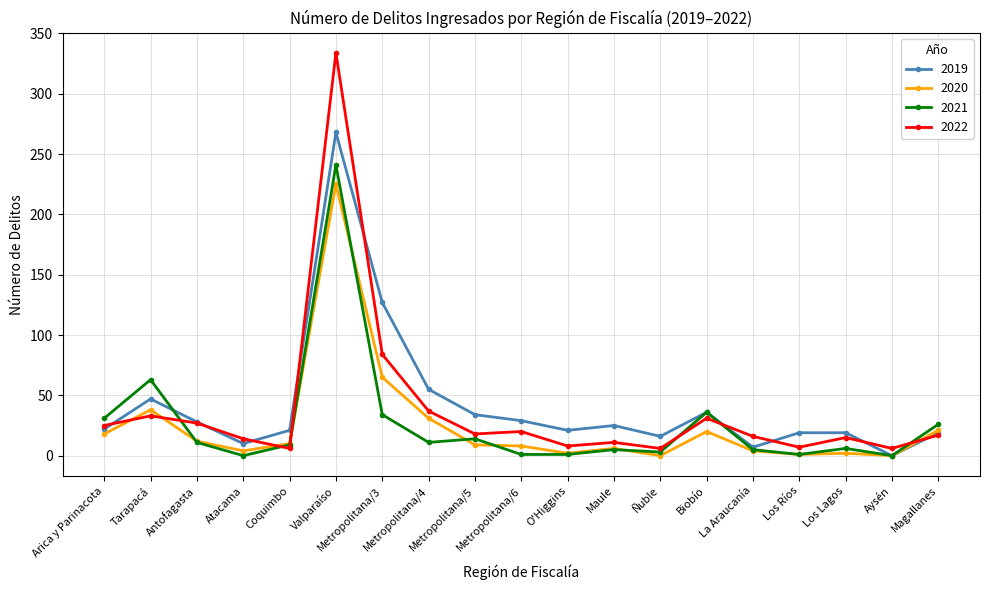

Where is the first local minimum for 2019?

Atacama